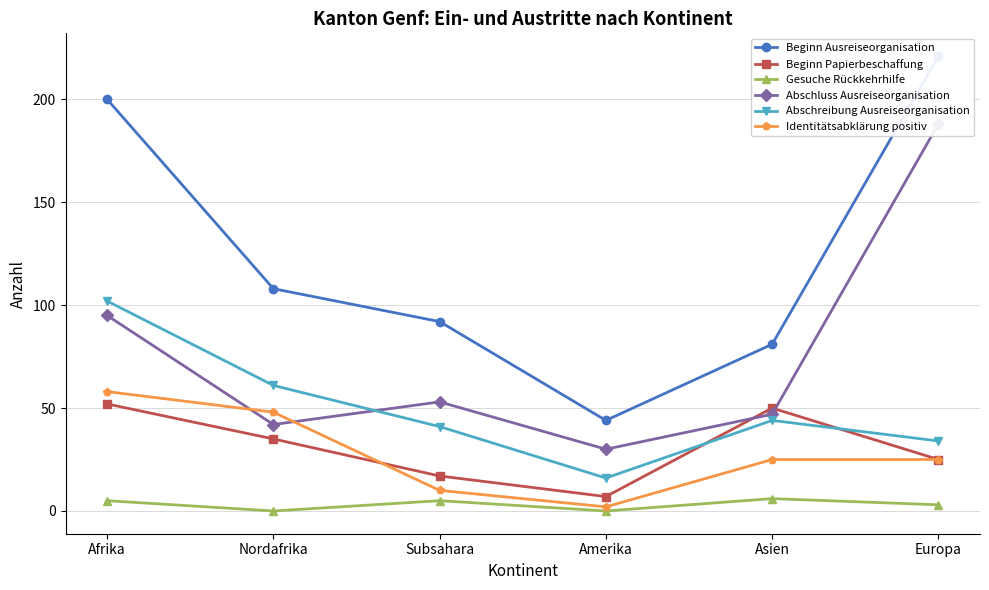

Reading left to right, what are all the values shown in this chart?

Beginn Ausreiseorganisation: 200	108	92	44	81	221
Beginn Papierbeschaffung: 52	35	17	7	50	25
Gesuche Rückkehrhilfe: 5	0	5	0	6	3
Abschluss Ausreiseorganisation: 95	42	53	30	47	188
Abschreibung Ausreiseorganisation: 102	61	41	16	44	34
Identitätsabklärung positiv: 58	48	10	2	25	25